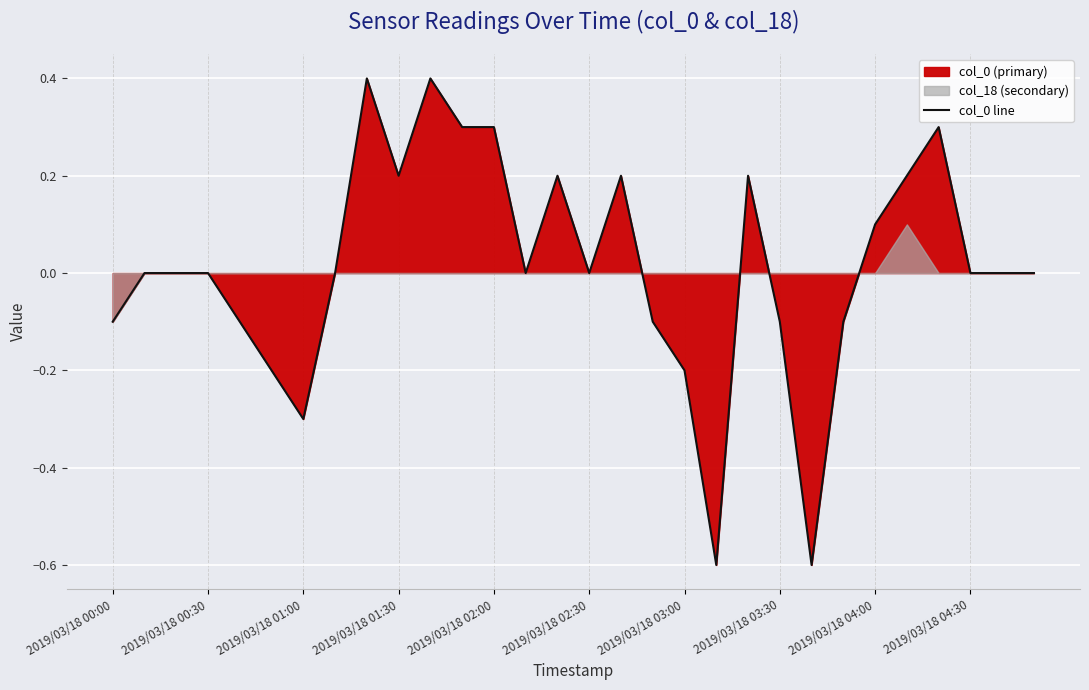

True or false: col_0 line has a value of -0.1 at 2019/03/18 03:30.

True